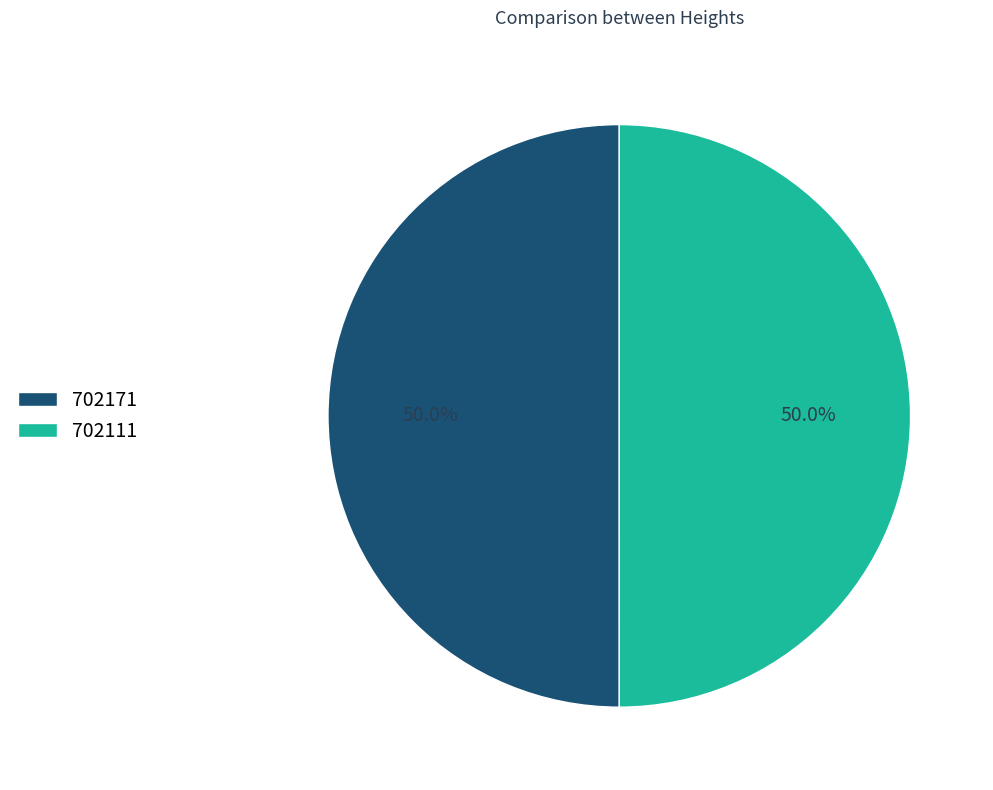

Count the number of slices in the pie.

2